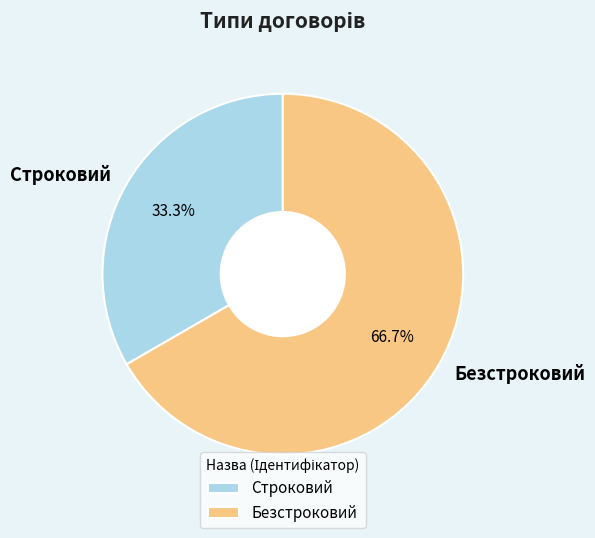

Is Безстроковий the majority of the pie?

Yes